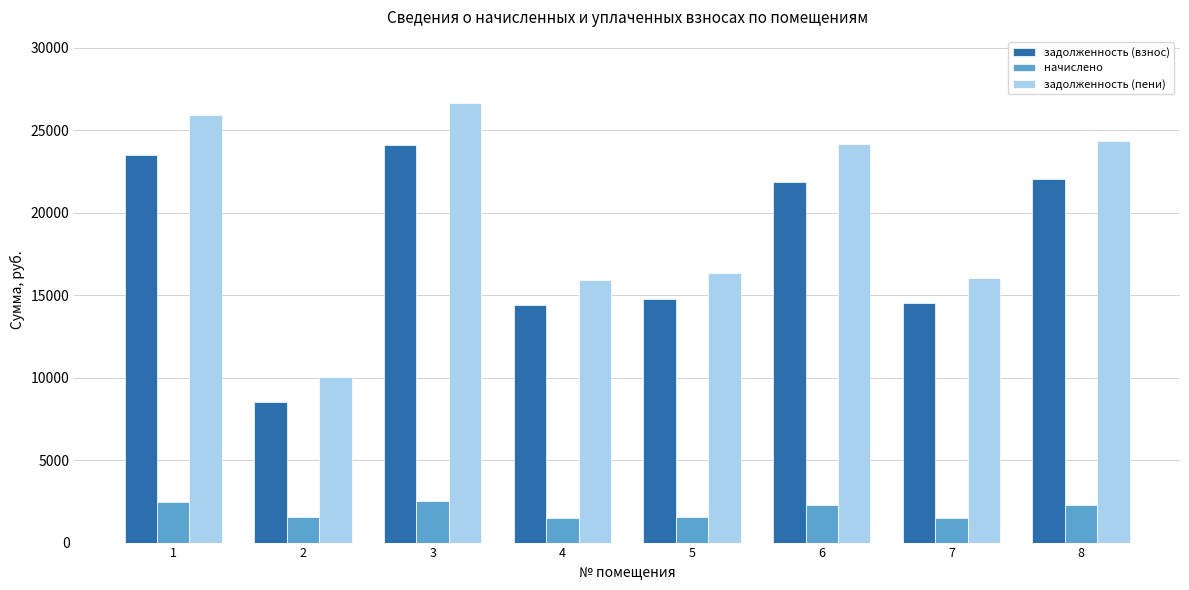

List the series in order of their peak value, highest first.

задолженность (пени), задолженность (взнос), начислено